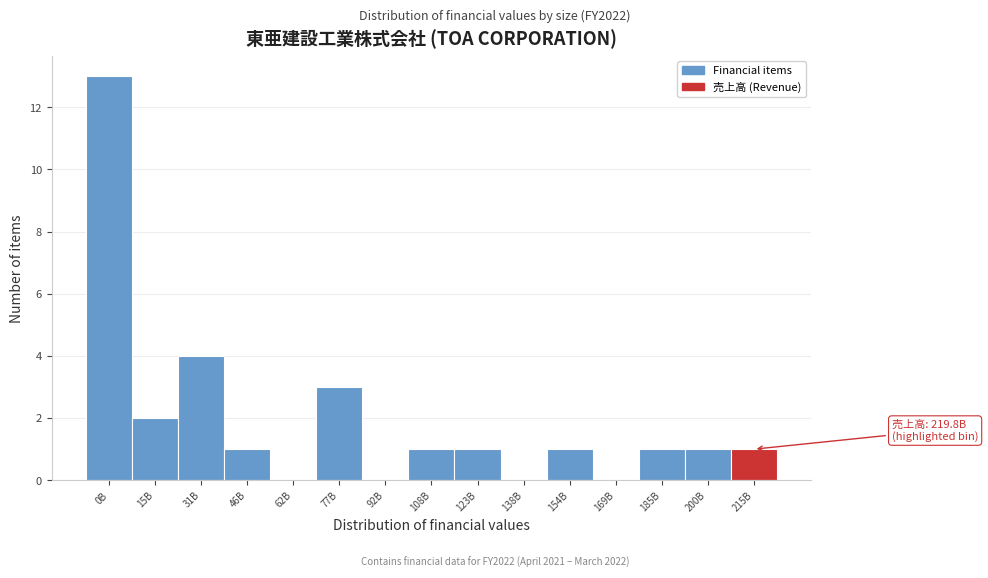

Reading left to right, what are all the values shown in this chart?

0B=13	15B=2	31B=4	46B=1	62B=0	77B=3	92B=0	108B=1	123B=1	138B=0	154B=1	169B=0	185B=1	200B=1	215B=1